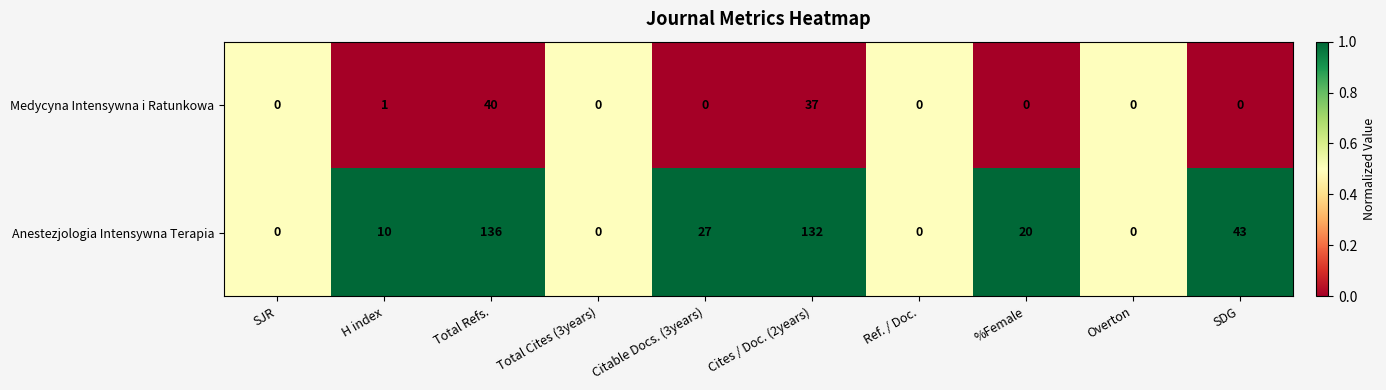

List the series in order of their peak value, highest first.

Anestezjologia Intensywna Terapia, Medycyna Intensywna i Ratunkowa